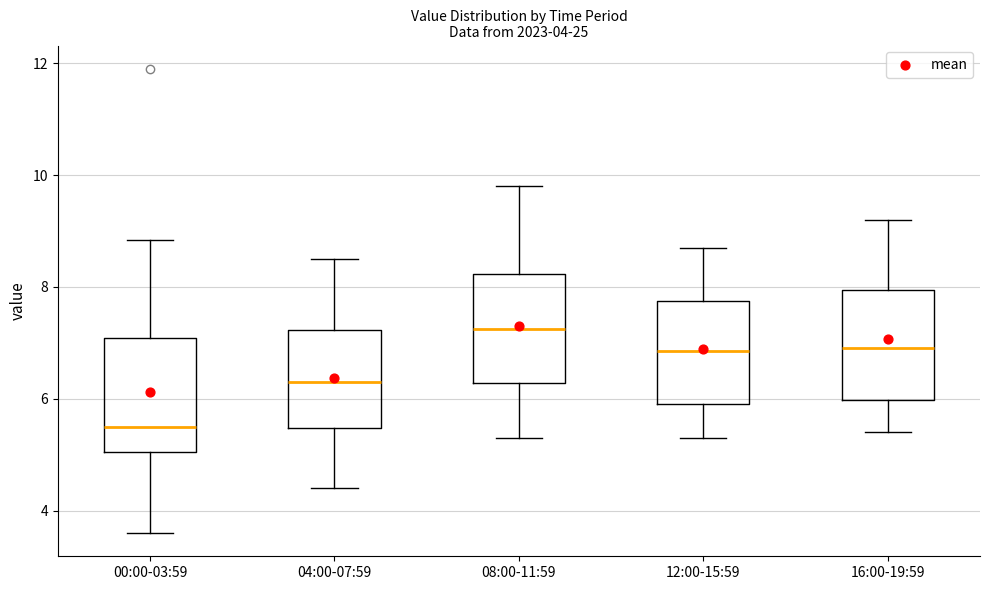

Which box has the lowest median line?

00:00-03:59